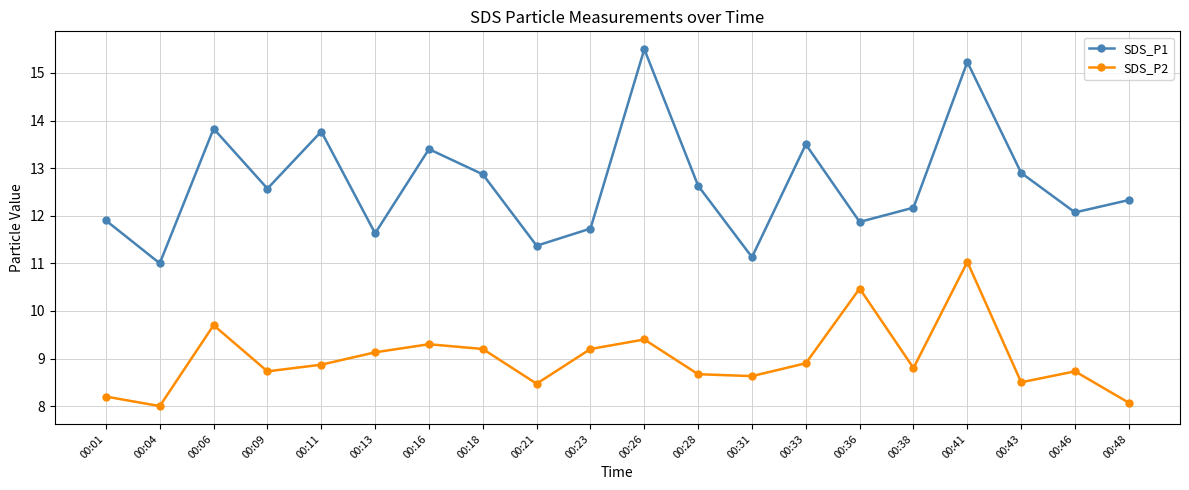

List the series in order of their peak value, highest first.

SDS_P1, SDS_P2